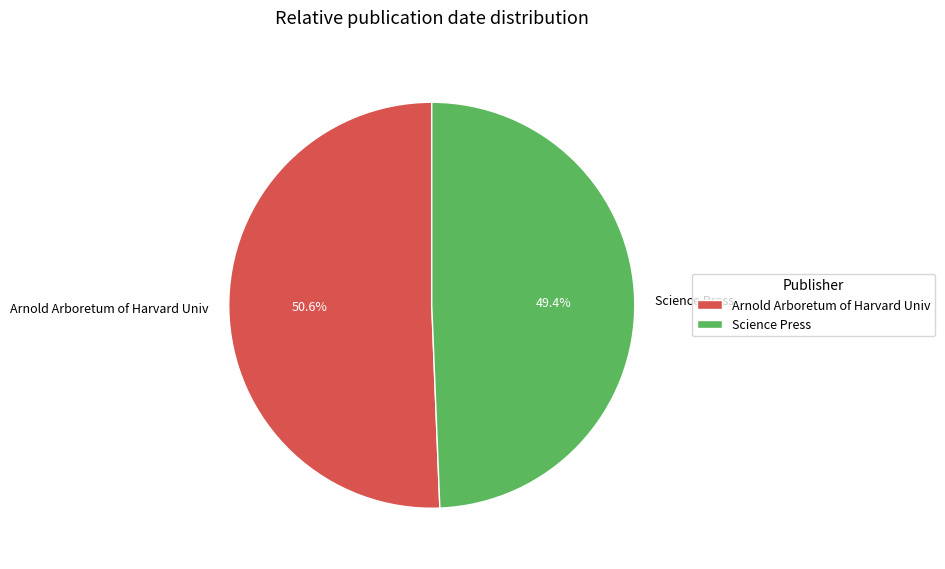

True or false: Arnold Arboretum of Harvard Univ accounts for 51% of the total.

True